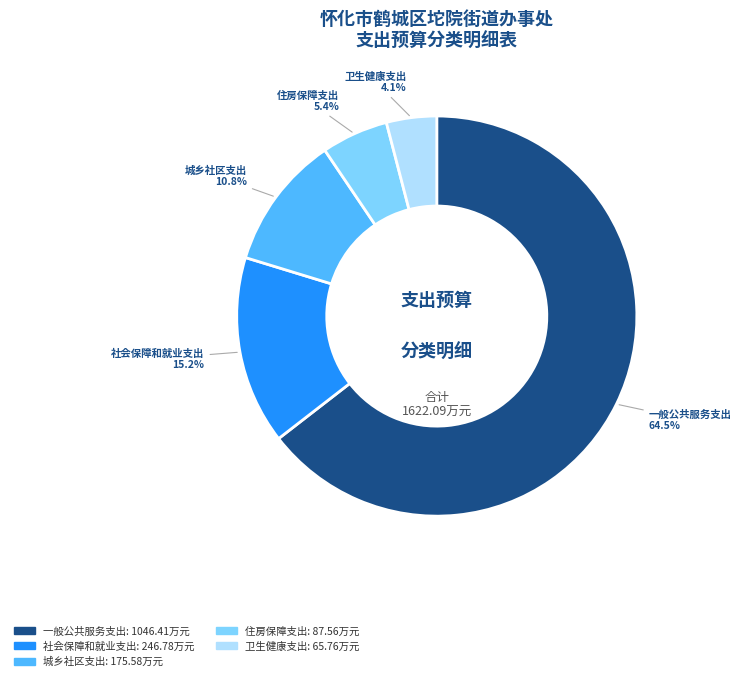

To the nearest percent, what is the difference between the largest and smallest slice percentages?

60%